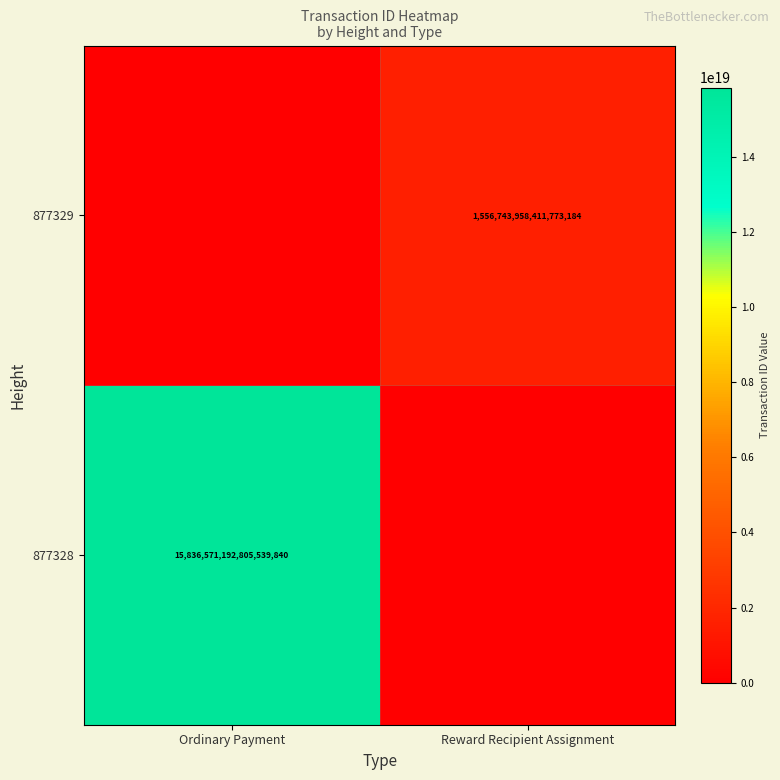

True or false: 877328 has a value of 4875070530993210368 at Ordinary Payment.

False